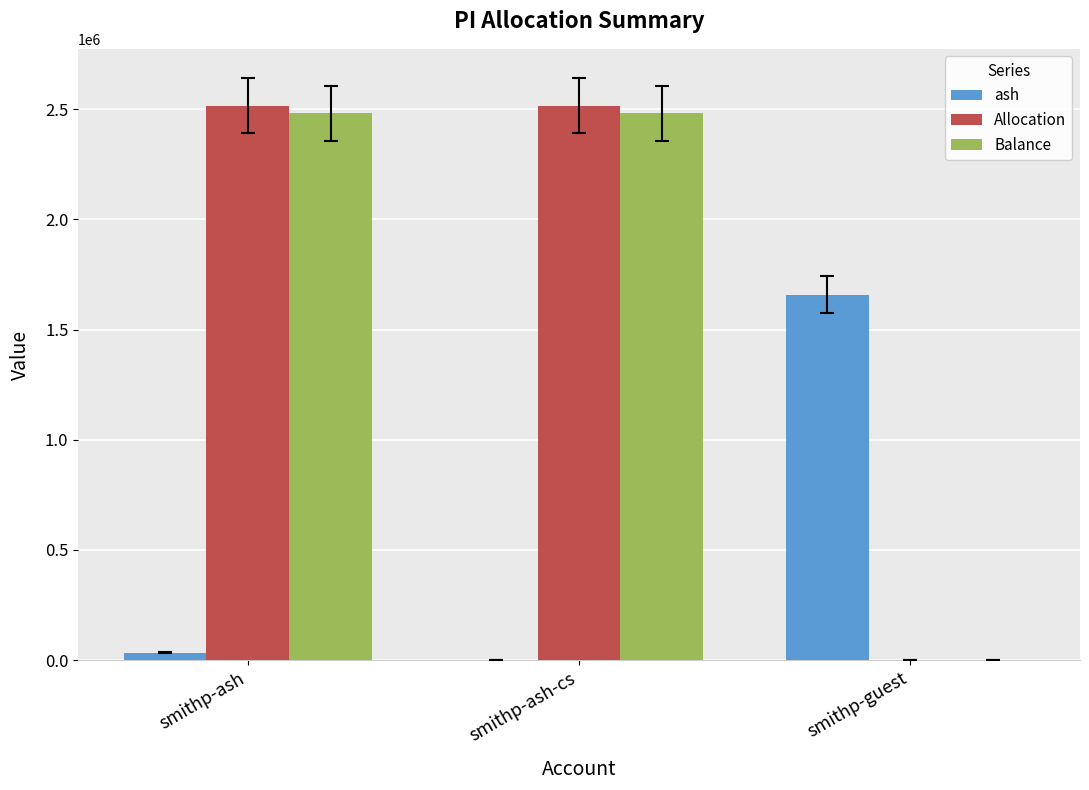

Is the value of ash at smithp-guest greater than the value of Allocation at smithp-guest?

Yes